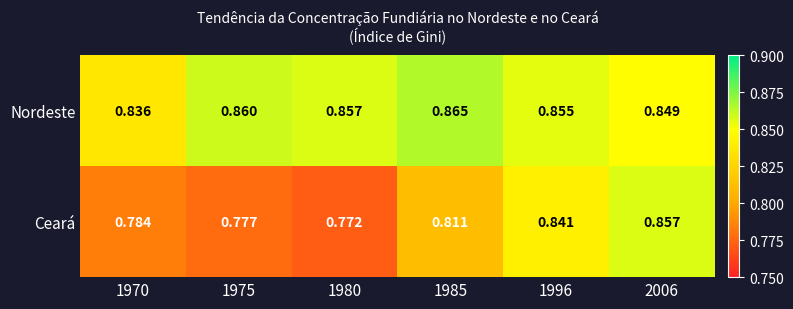

Is the value of Ceará at 1980 greater than the value of Nordeste at 1970?

No